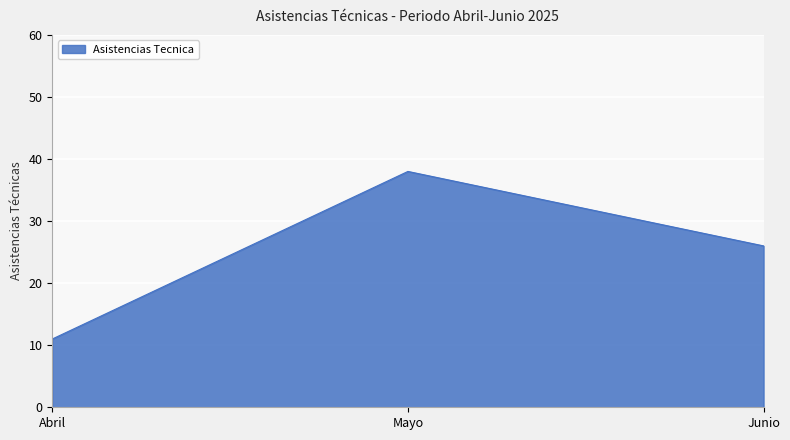

Does the chart have visible grid lines?

Yes